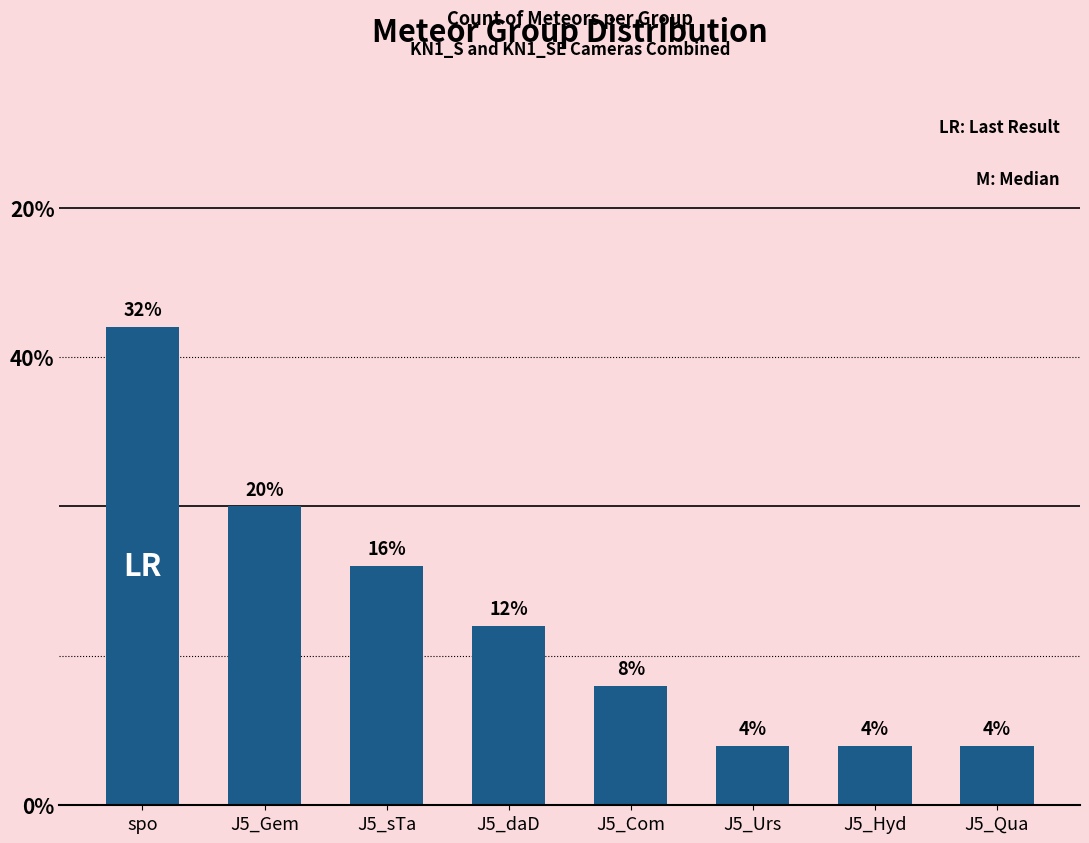

Does the chart contain any negative values?

No